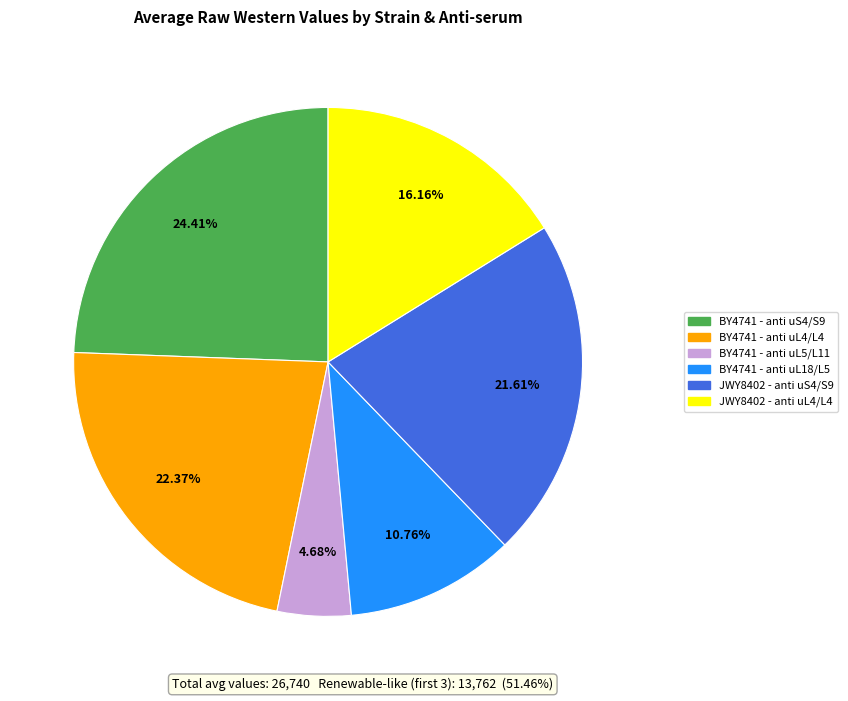

Is there any slice that represents more than half of the pie?

No